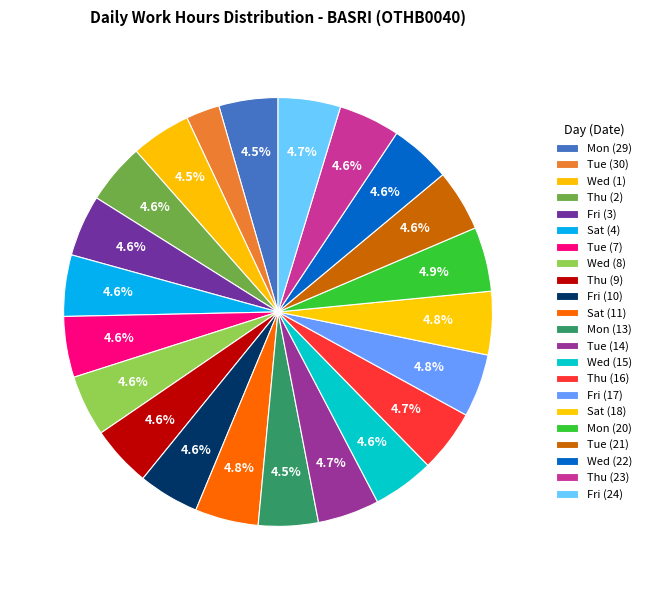

How many segments does this pie chart have?

22